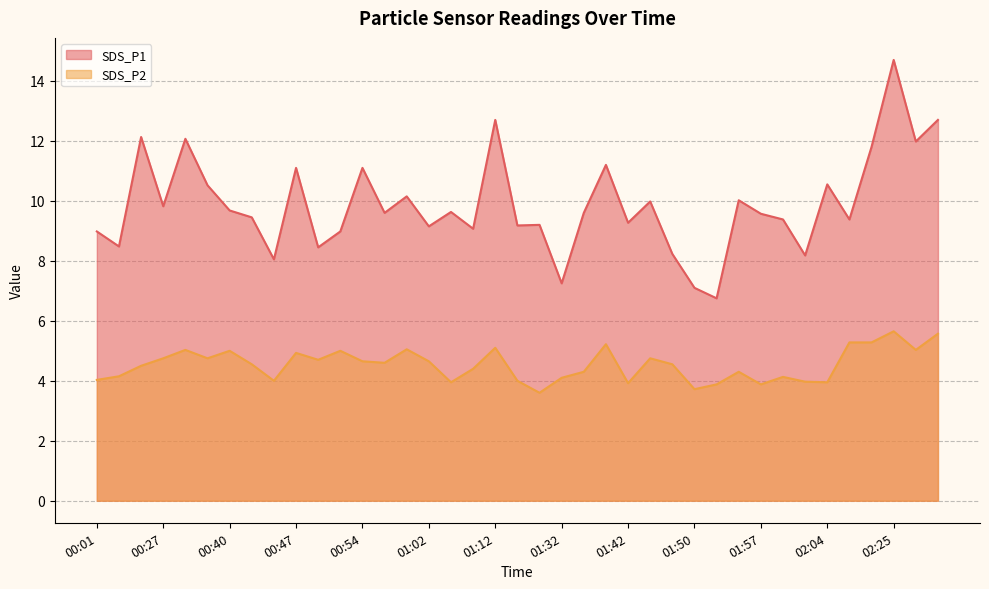

True or false: SDS_P2 has a value of 5.9 at 01:27.

False